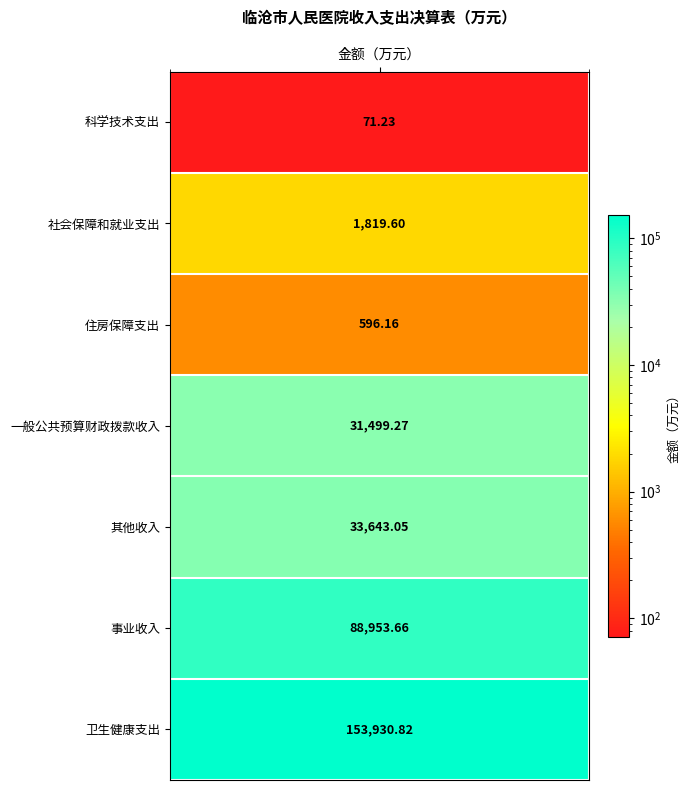

Reading left to right, transcribe all the data shown in this chart.

values=71.2	1=1819.6	2=596.2	3=31499.3	4=33643.1	5=88953.7	6=153930.8